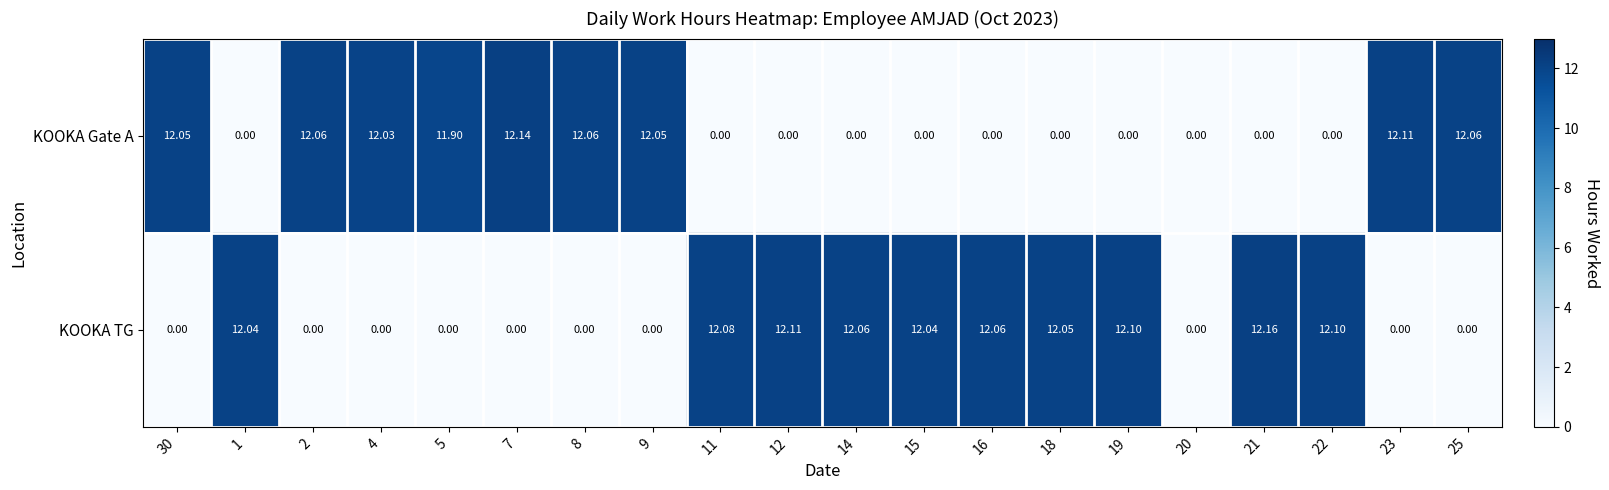

Which series changed the most between 30 and 16?

KOOKA TG